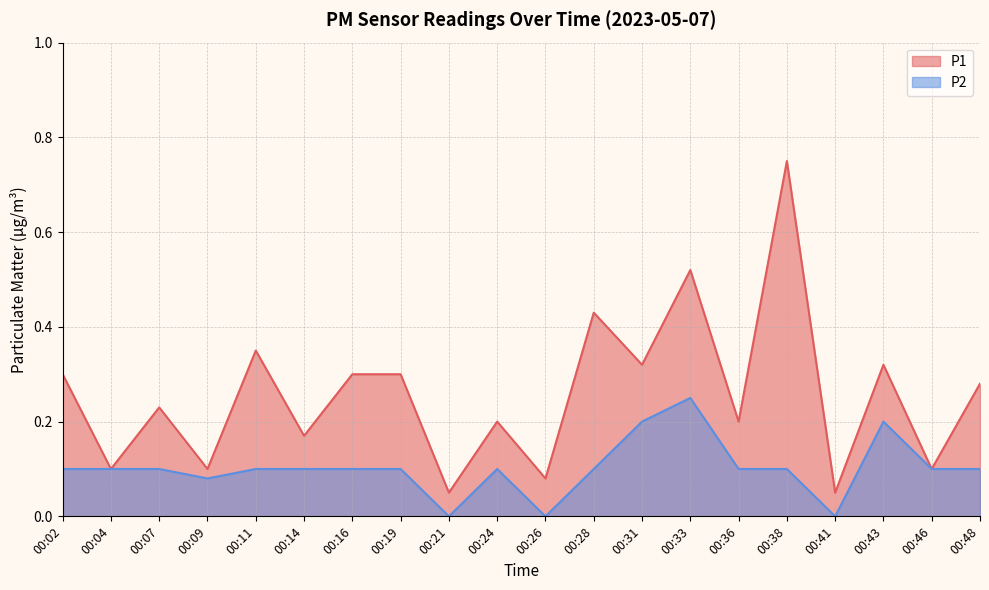

At which category does P2 reach its first local valley?

00:09